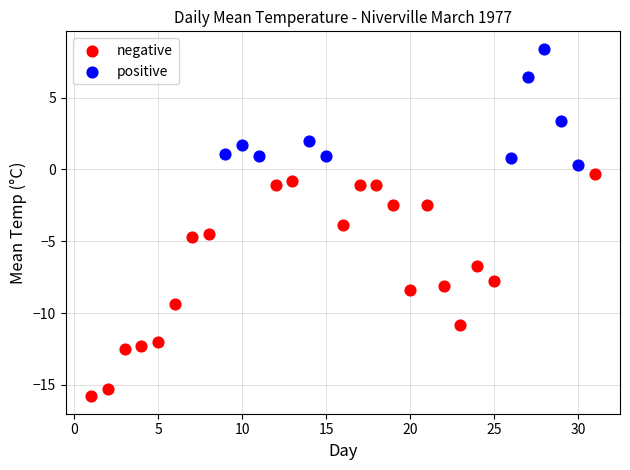

What are all the series names shown in the legend?

negative, positive